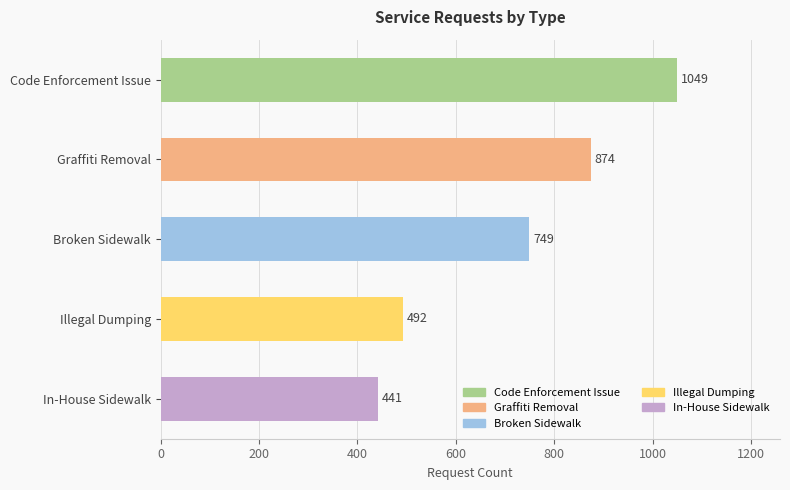

Rank the categories by value from lowest to highest.

In-House Sidewalk, Illegal Dumping, Broken Sidewalk, Graffiti Removal, Code Enforcement Issue